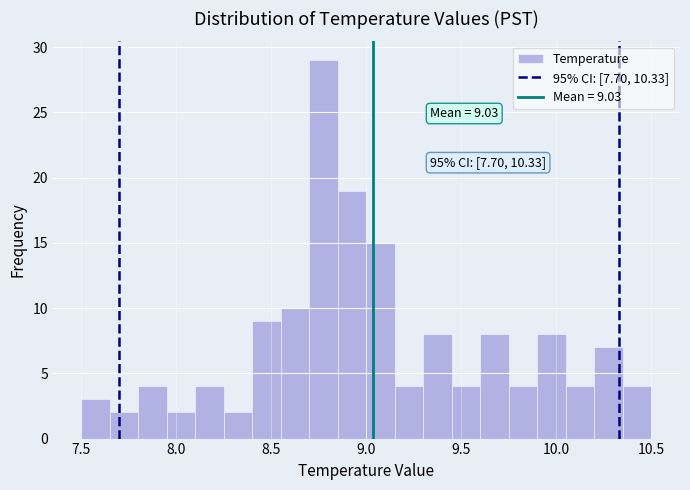

Around what value on the x-axis is the tallest bar? Give the approximate position of its centre, as read against the axis.

8.80